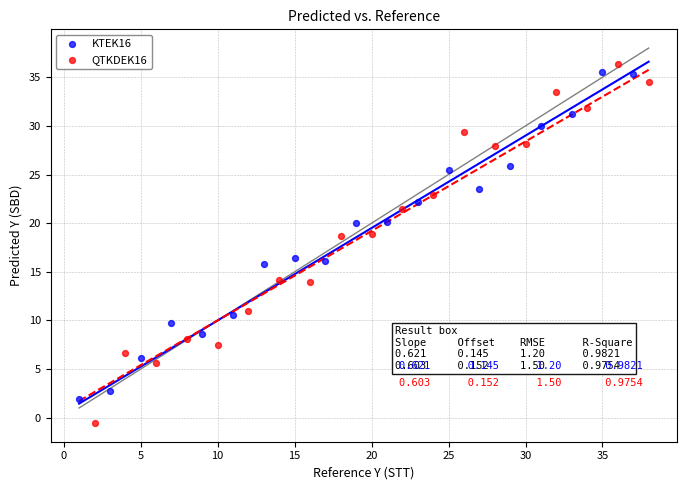

Which series has the largest Y range (max minus min)?

QTKDEK16